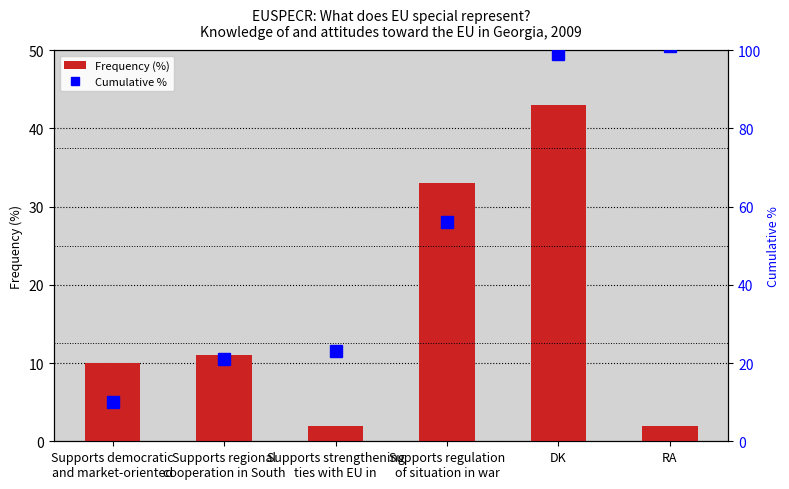

At which label is Frequency (%) closest to 22?

Supports regional
cooperation in South